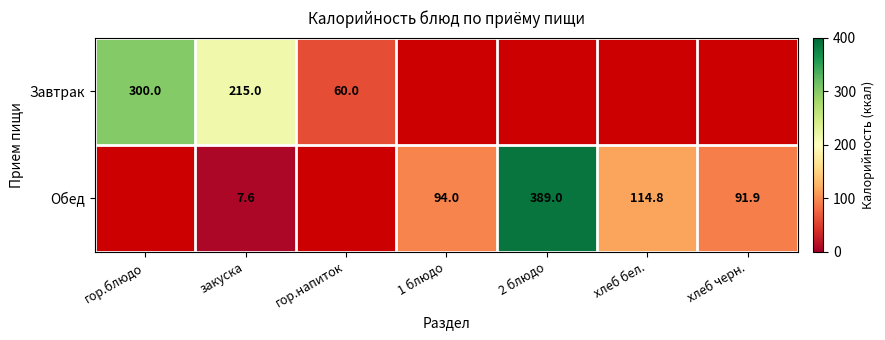

The Завтрак series shows 126.1 at гор.блюдо. True or false?

False